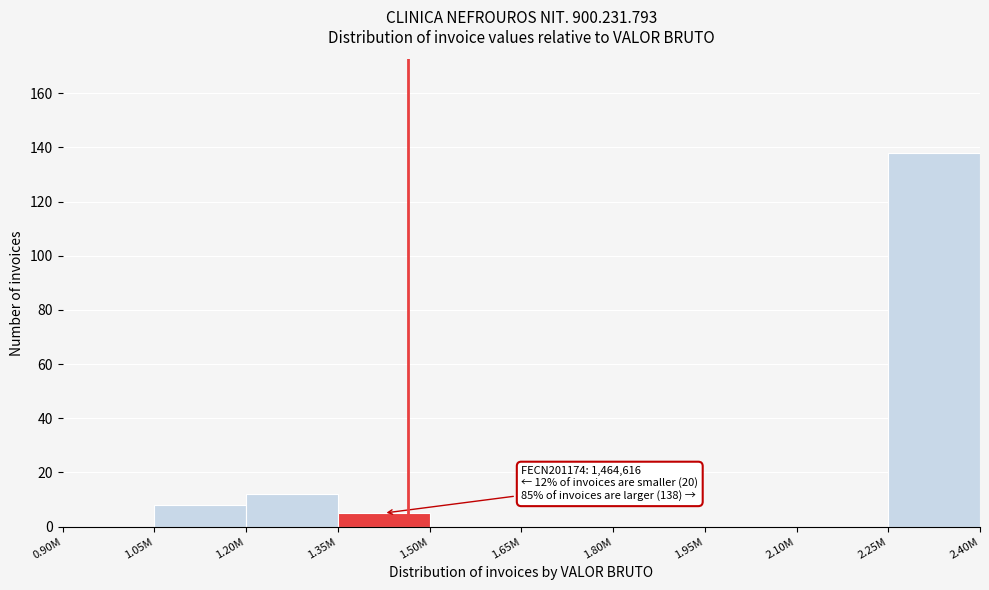

Reading left to right, extract all data points from this chart.

0.90M=0	1.05M=8	1.20M=12	1.35M=5	1.50M=0	1.65M=0	1.80M=0	1.95M=0	2.10M=0	2.25M=138